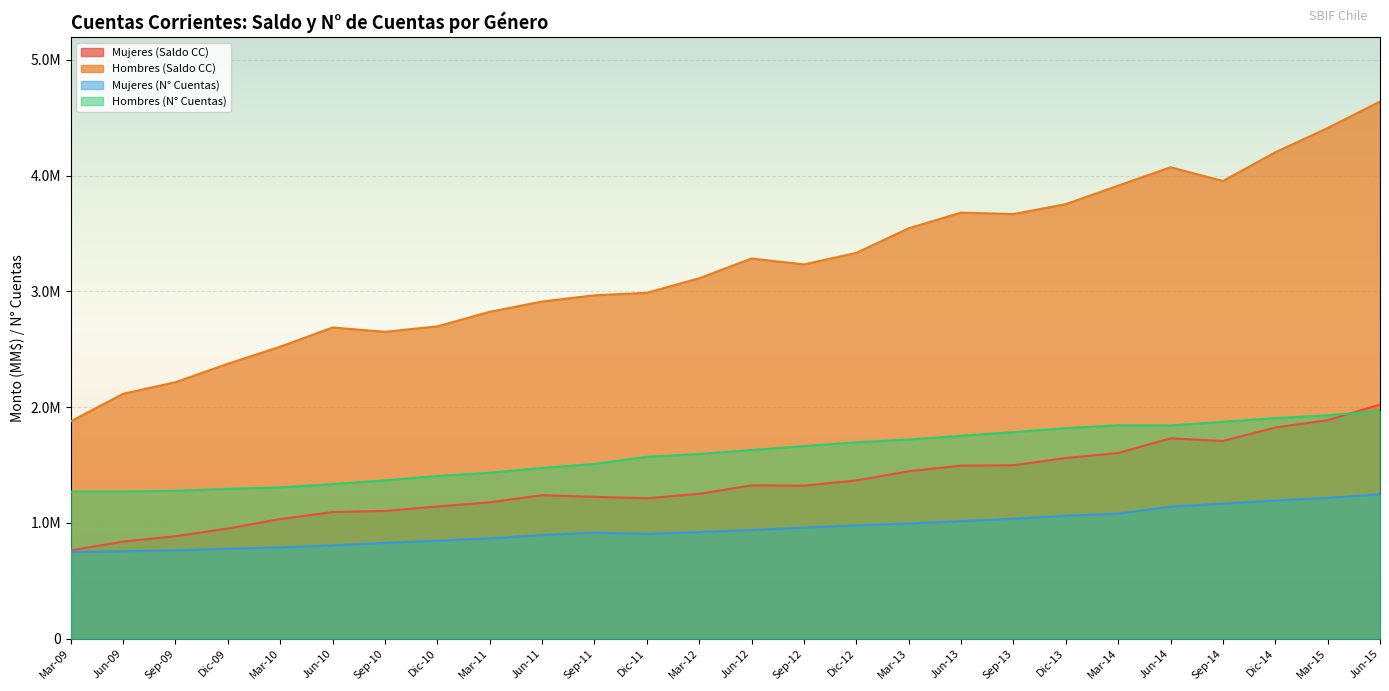

The Mujeres (N° Cuentas) series shows 895259.4 at Jun-11. True or false?

True